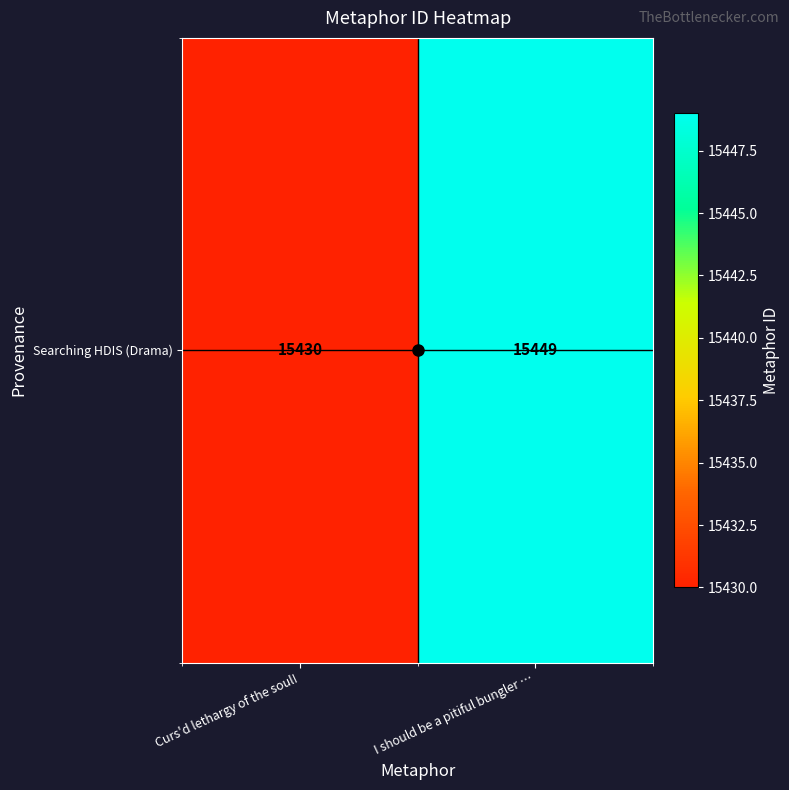

Rank the categories by value from highest to lowest.

I should be a pitiful bungler …, Curs'd lethargy of the soul!